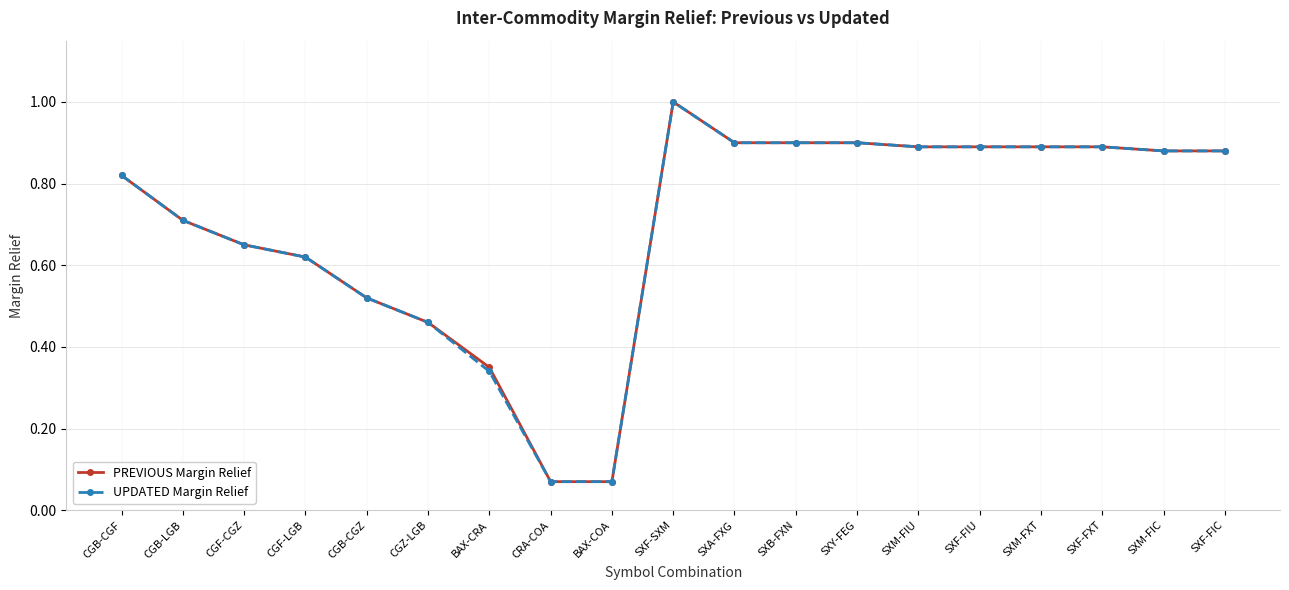

What is the sum of the PREVIOUS Margin Relief values at CGF-LGB and SXB-FXN?

1.5